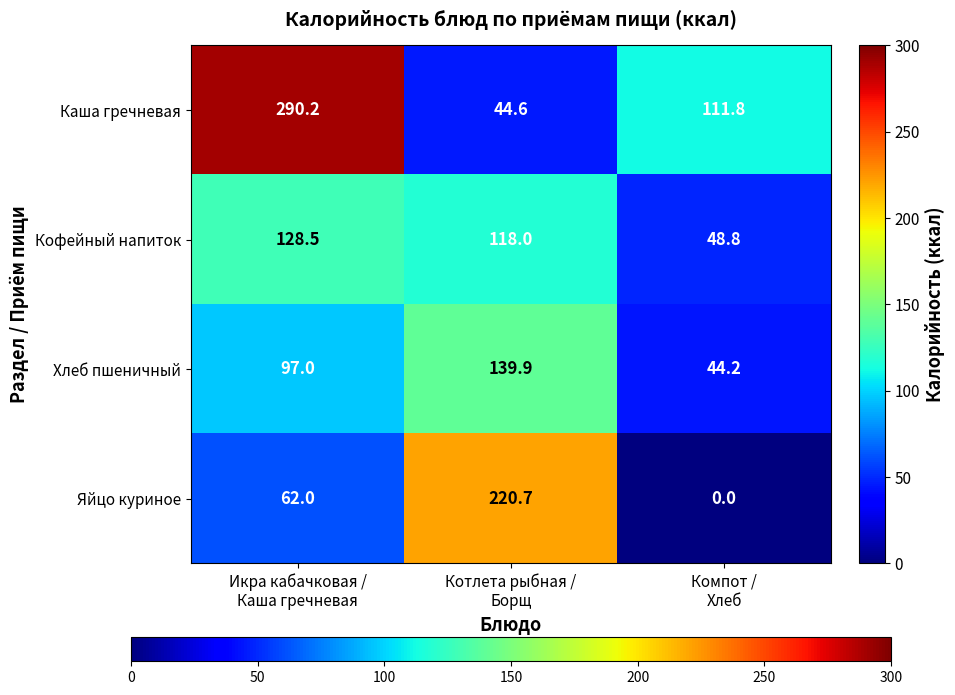

How many distinct data groups are displayed?

4